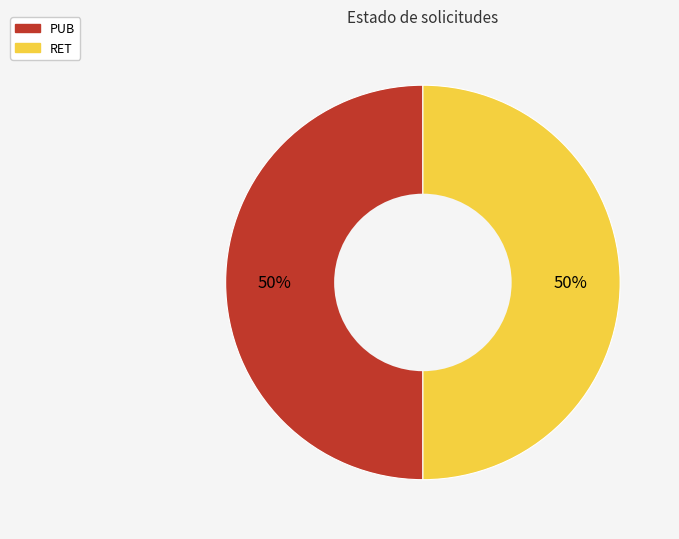

What is the ratio of the value at RET to the value at PUB?

1.0